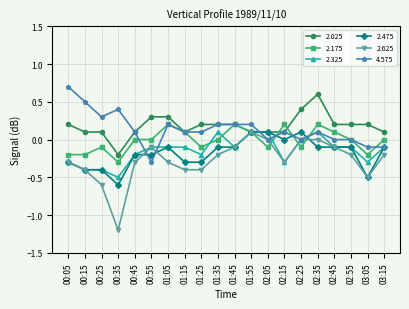

Count the number of data series in this chart.

6